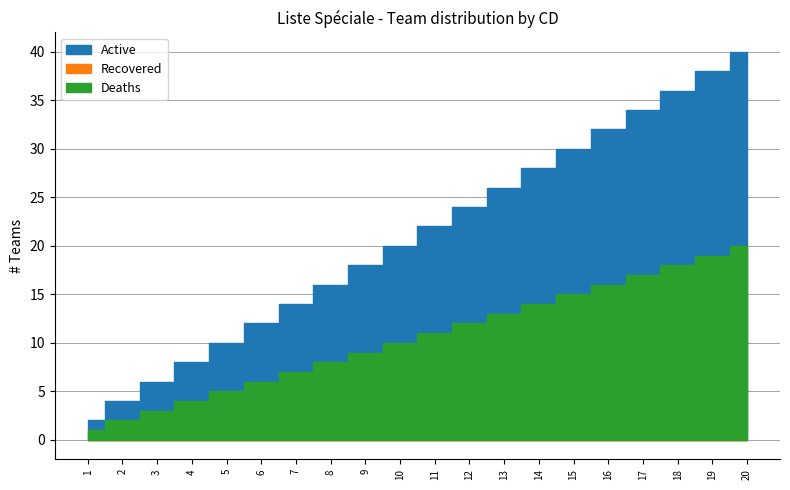

Where is Recovered nearest to the value 0?

1